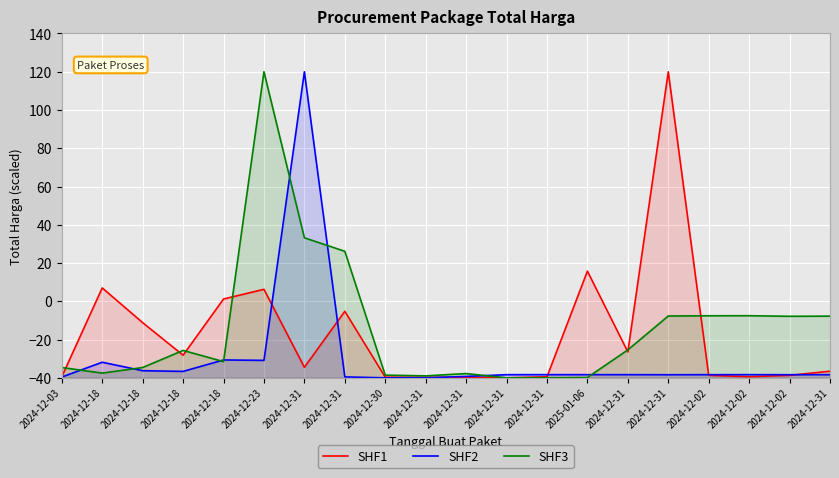

What is the sum of all SHF1 values?

-346.6